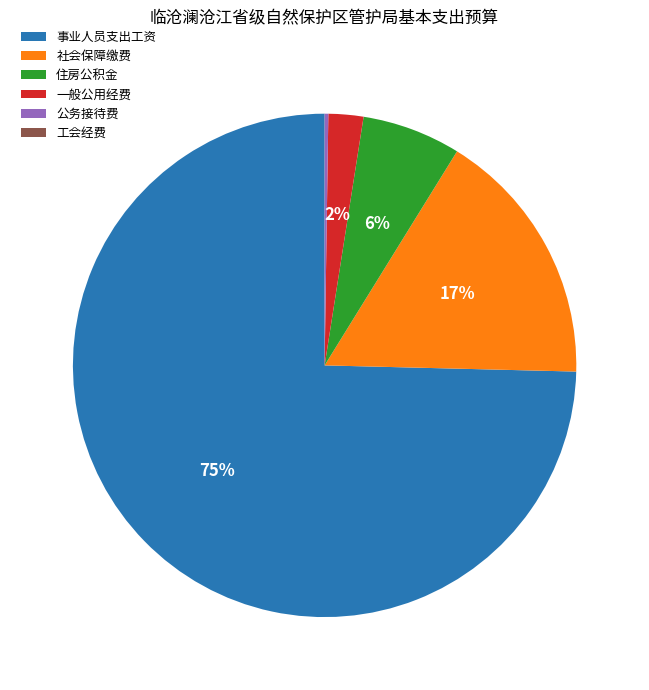

The 事业人员支出工资 slice represents 75% of the pie. True or false?

True